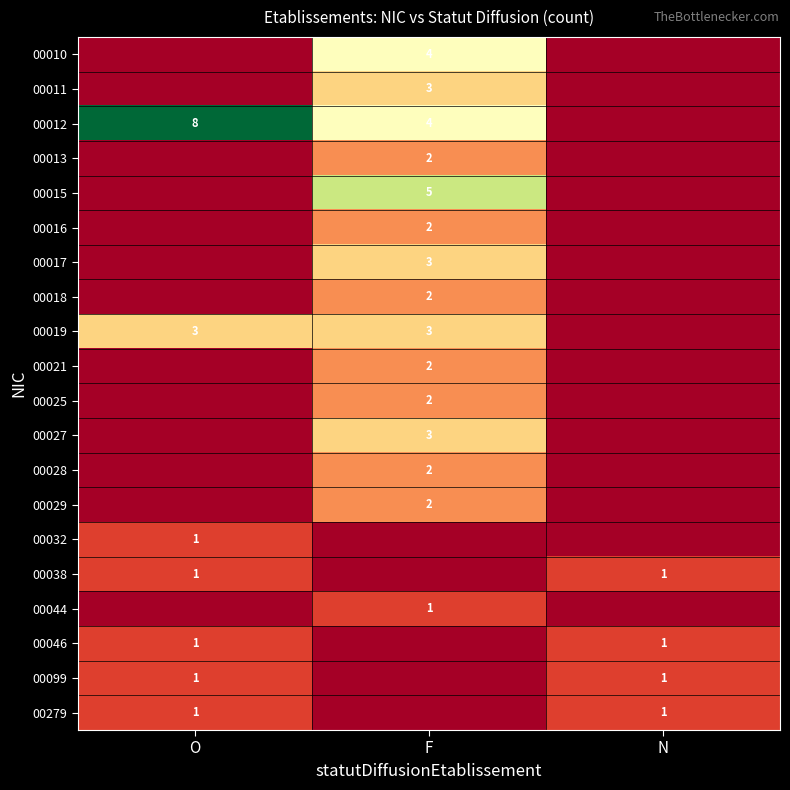

Is the value of 00012 at O greater than the value of 00028 at F?

Yes